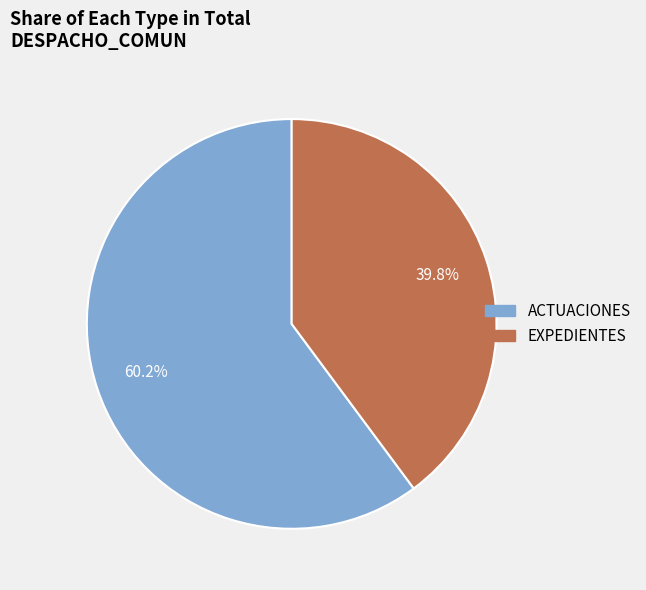

Approximately how many times larger is the value at EXPEDIENTES compared to ACTUACIONES?

0.7